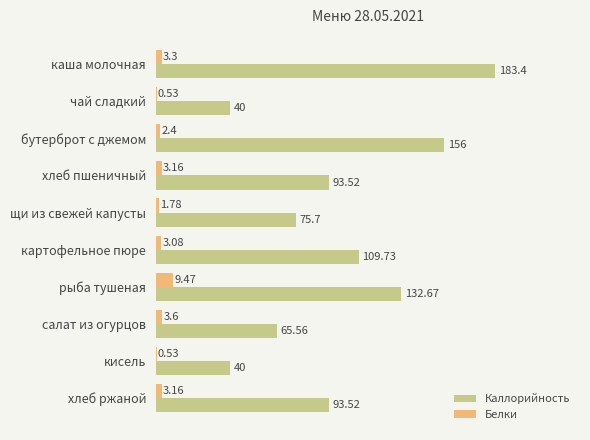

Between щи из свежей капусты and рыба тушеная, which series saw the biggest shift?

Каллорийность